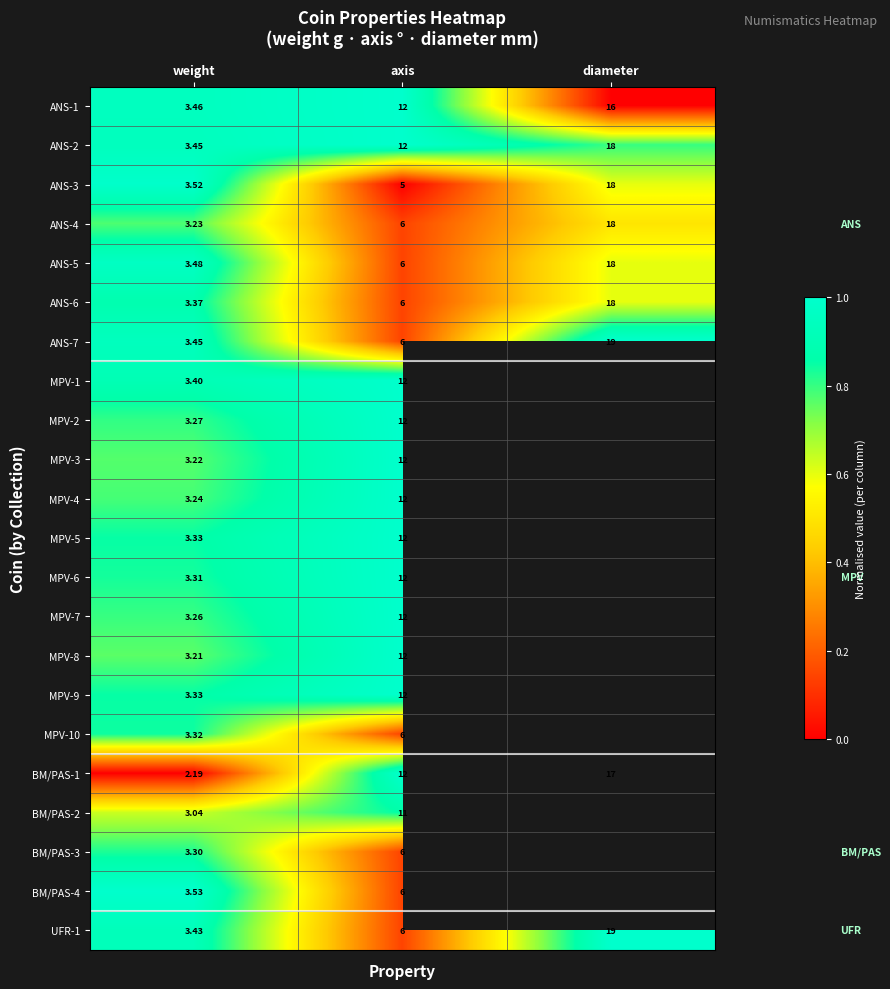

What is the maximum value shown in the chart?

1.0